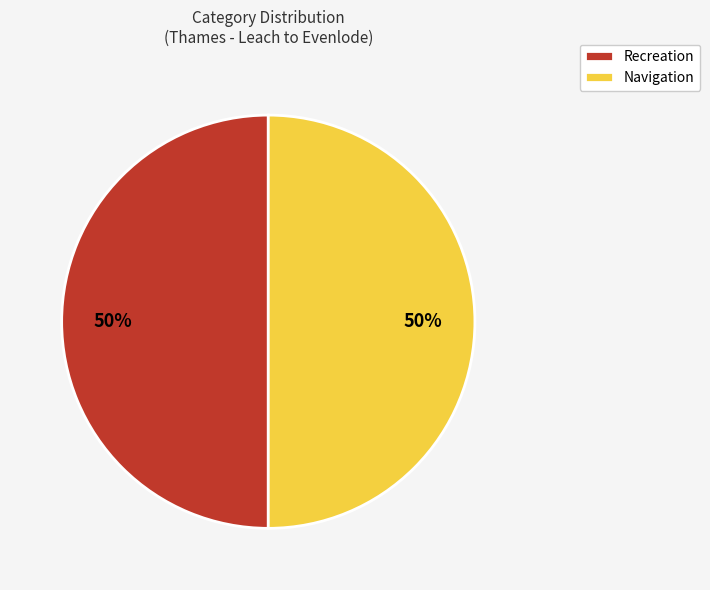

The Recreation slice represents 50% of the pie. True or false?

True